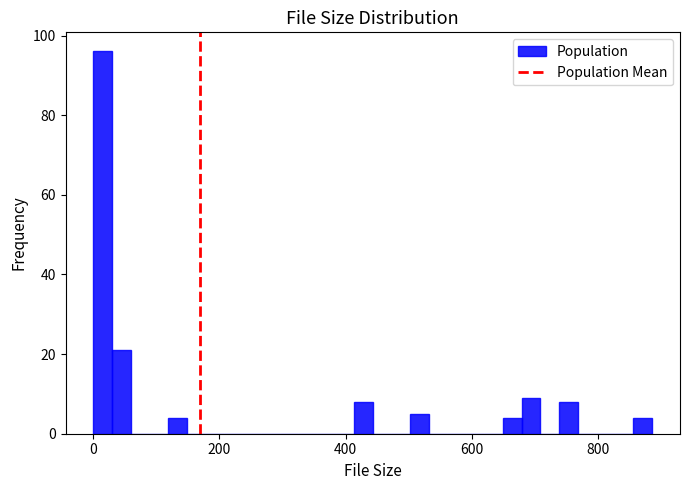

Around what value on the x-axis is the tallest bar? Give the approximate position of its centre, as read against the axis.

20